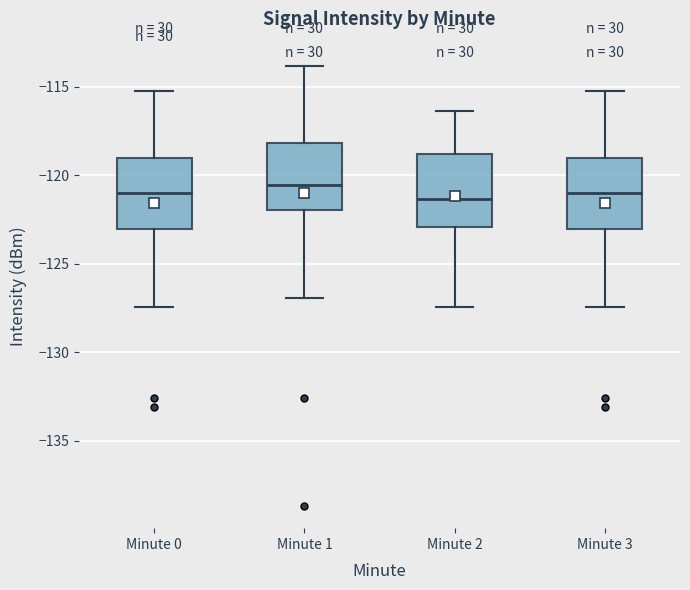

Where is the lower edge of the box for Minute 2 on the y-axis? The values are not printed on the chart, so give them approximately, as read against the axis.

-123.0